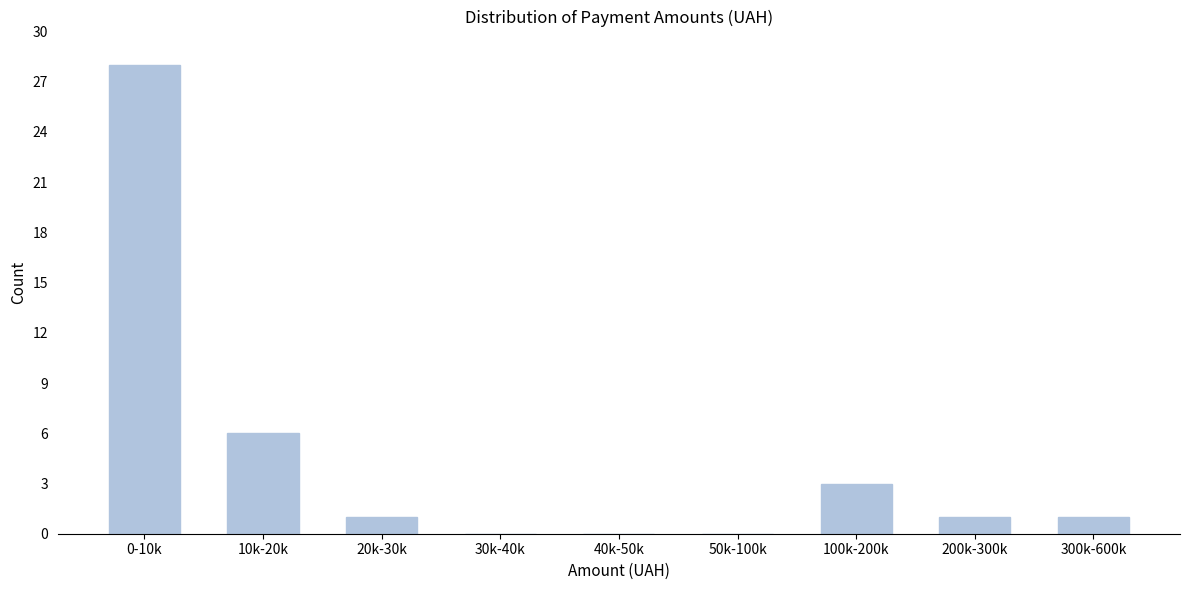

Reading right to left, list all the values displayed in this chart.

300k-600k=1	200k-300k=1	100k-200k=3	50k-100k=0	40k-50k=0	30k-40k=0	20k-30k=1	10k-20k=6	0-10k=28